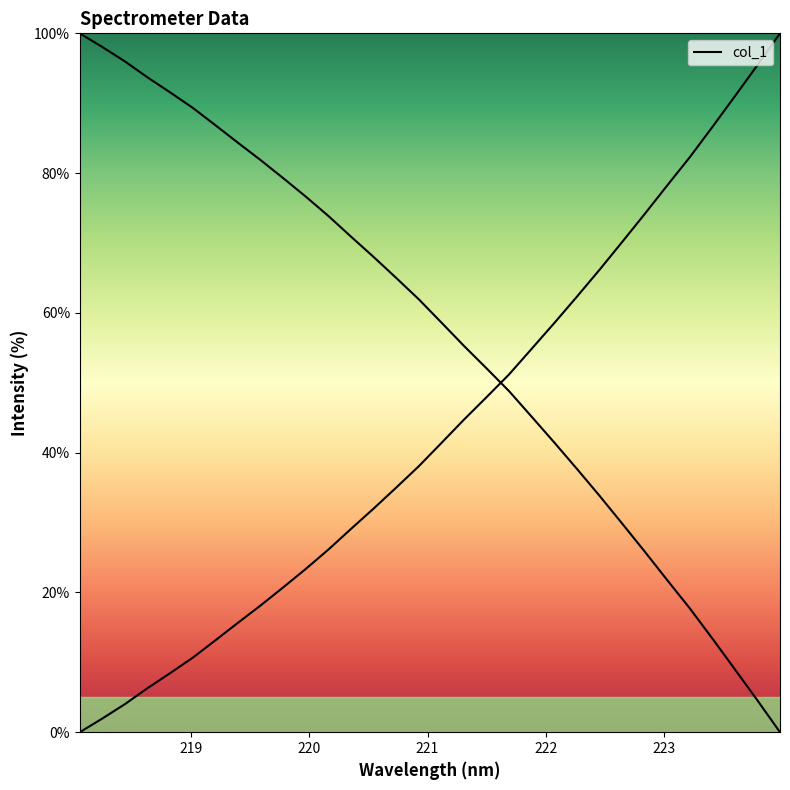

How many values are below 41?

16